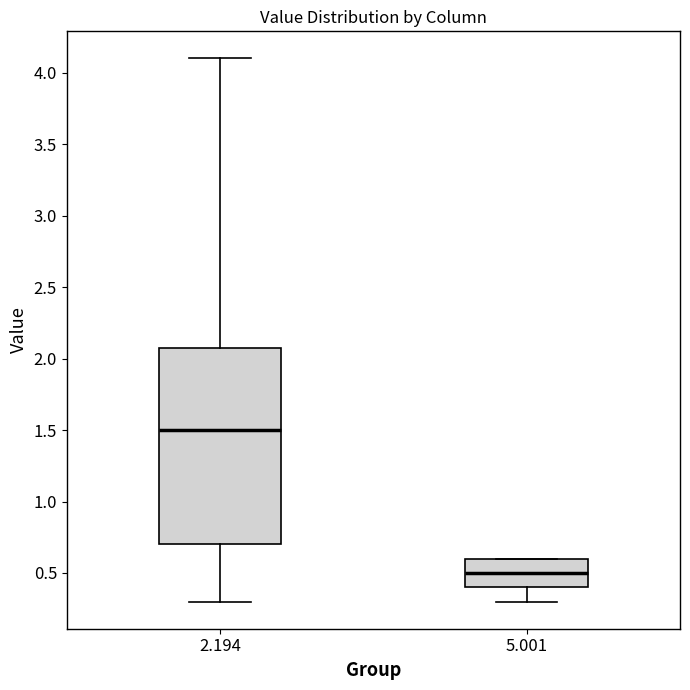

Reading left to right, transcribe this box plot: for each box, give where its median line is, the range the box spans, and where its two whiskers end, as read against the y-axis. The values are not printed on the chart, so give them approximately, as read against the axis.

2.194: median 1.5, box 0.7 to 2.1, whiskers 0.3 to 4.1
5.001: median 0.5, box 0.4 to 0.6, whiskers 0.3 to 0.6